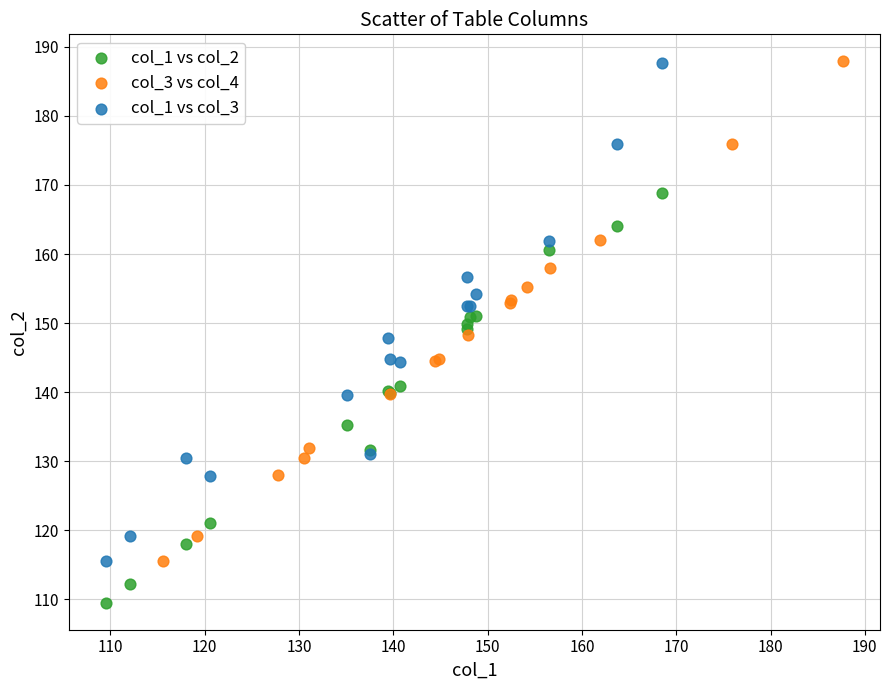

Which series reaches the minimum Y coordinate?

col_1 vs col_2